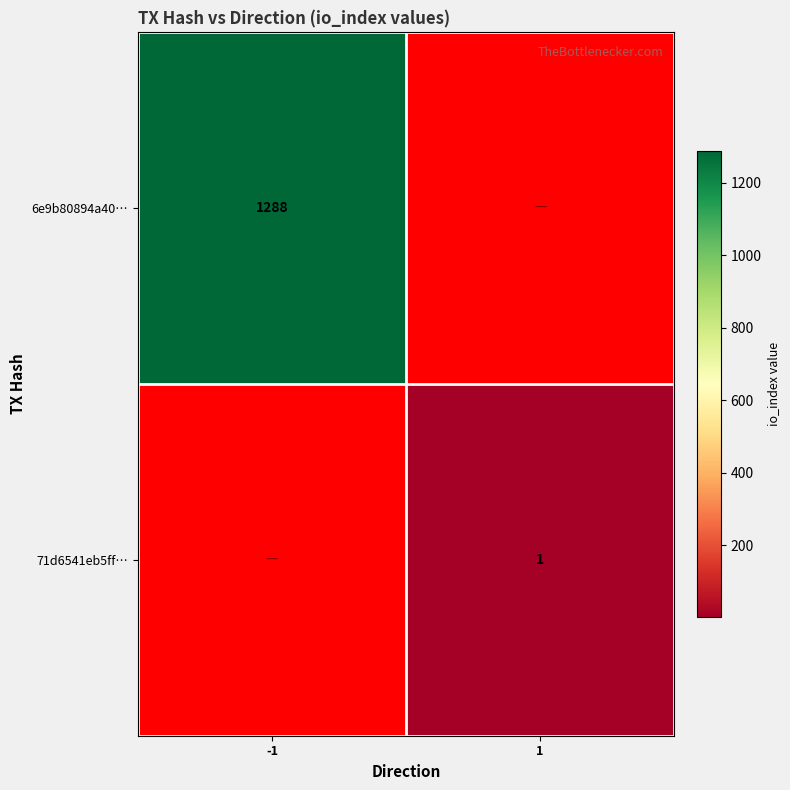

The value of 71d6541eb5ff… at 1 is 1. True or false?

True